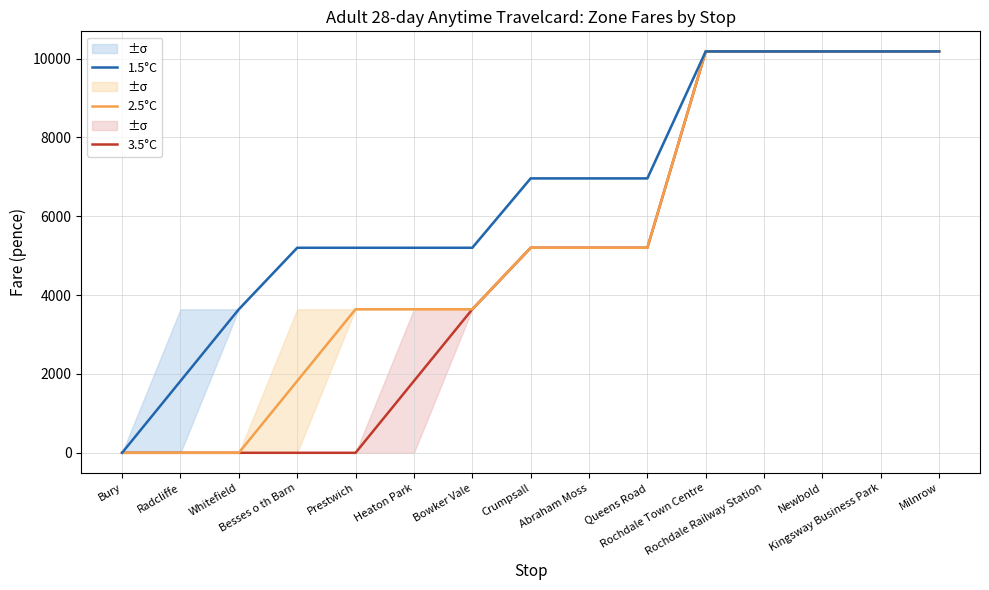

How many distinct data groups are displayed?

3